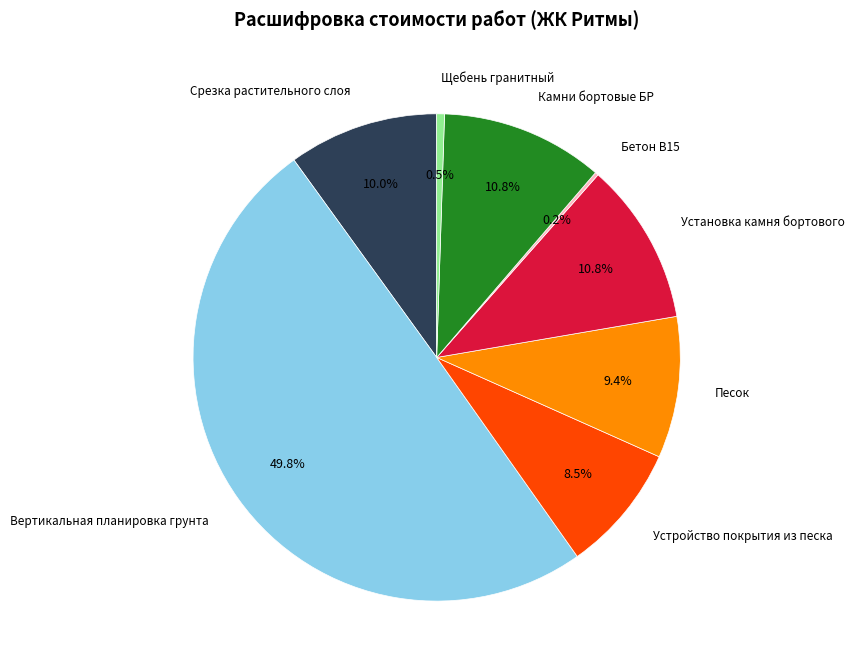

Is there any slice that represents more than half of the pie?

No